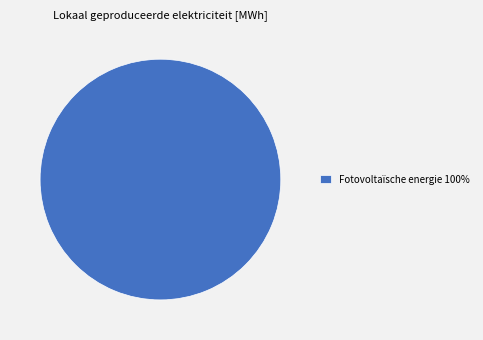

Is it true that Fotovoltaïsche energie 100% is 100% of the pie?

True